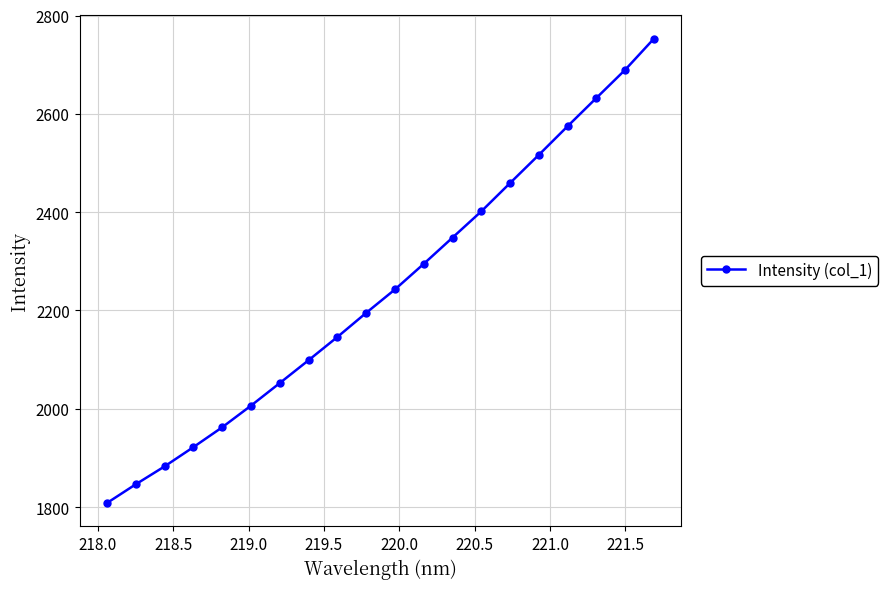

What is the maximum value shown in the chart?

2753.2